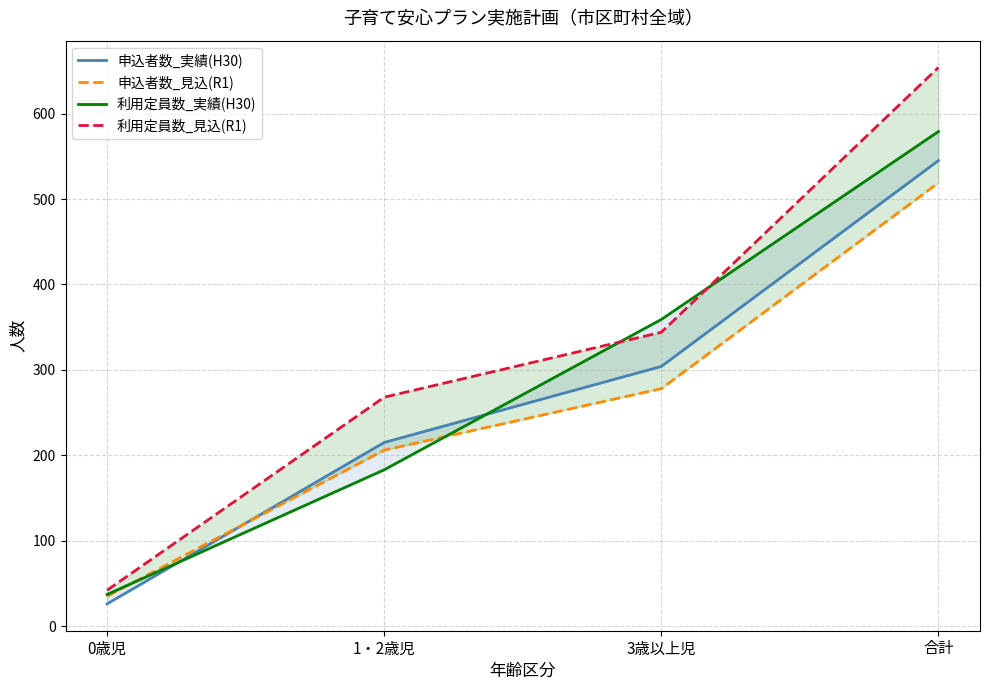

True or false: 申込者数_見込(R1) has a value of 519 at 合計.

True